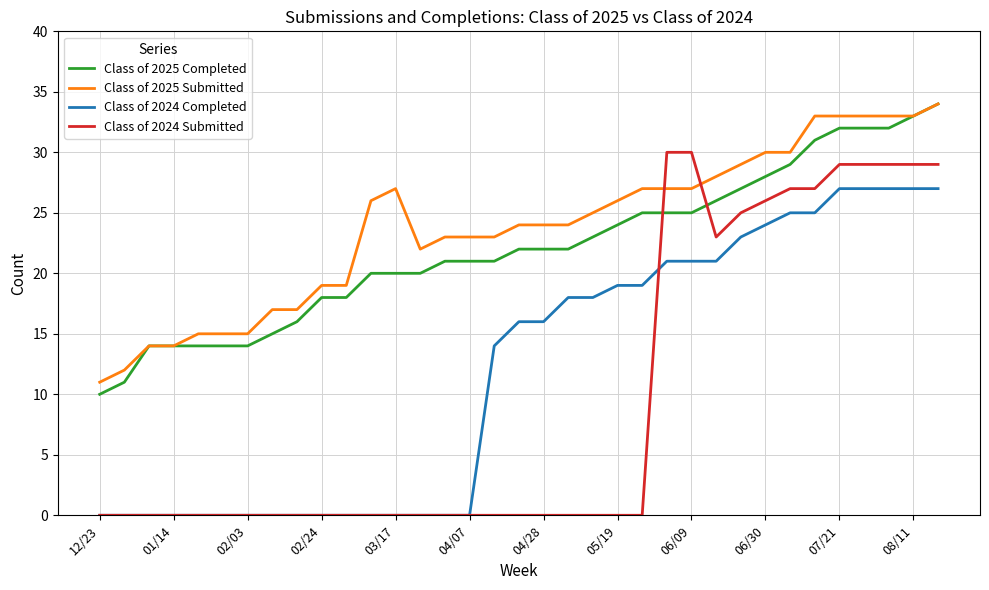

True or false: Class of 2024 Completed and Class of 2025 Completed intersect in this chart.

False